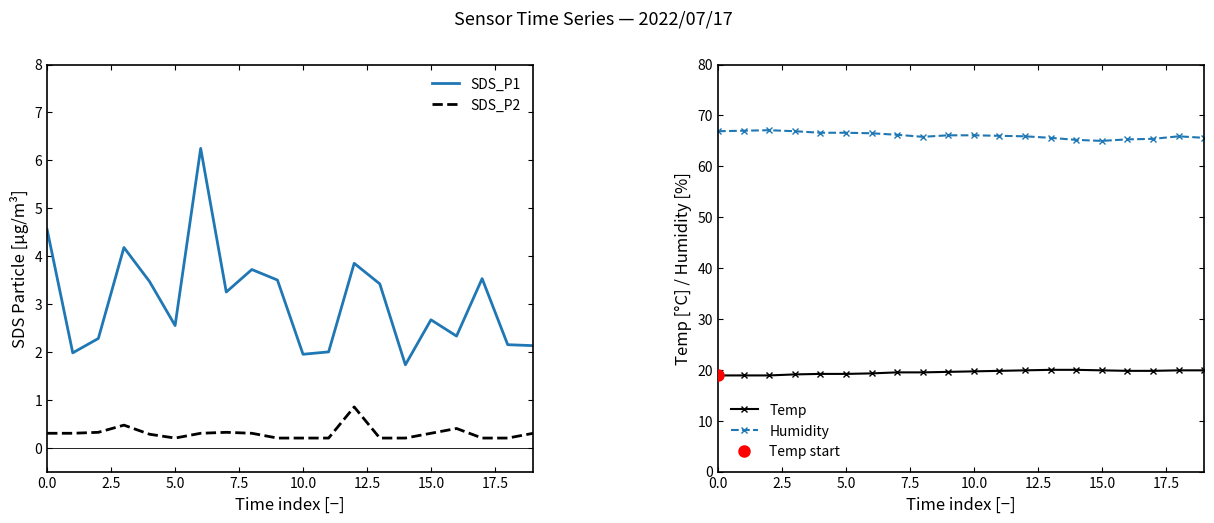

What are all the series names shown in the legend?

SDS_P1, SDS_P2, Temp, Humidity